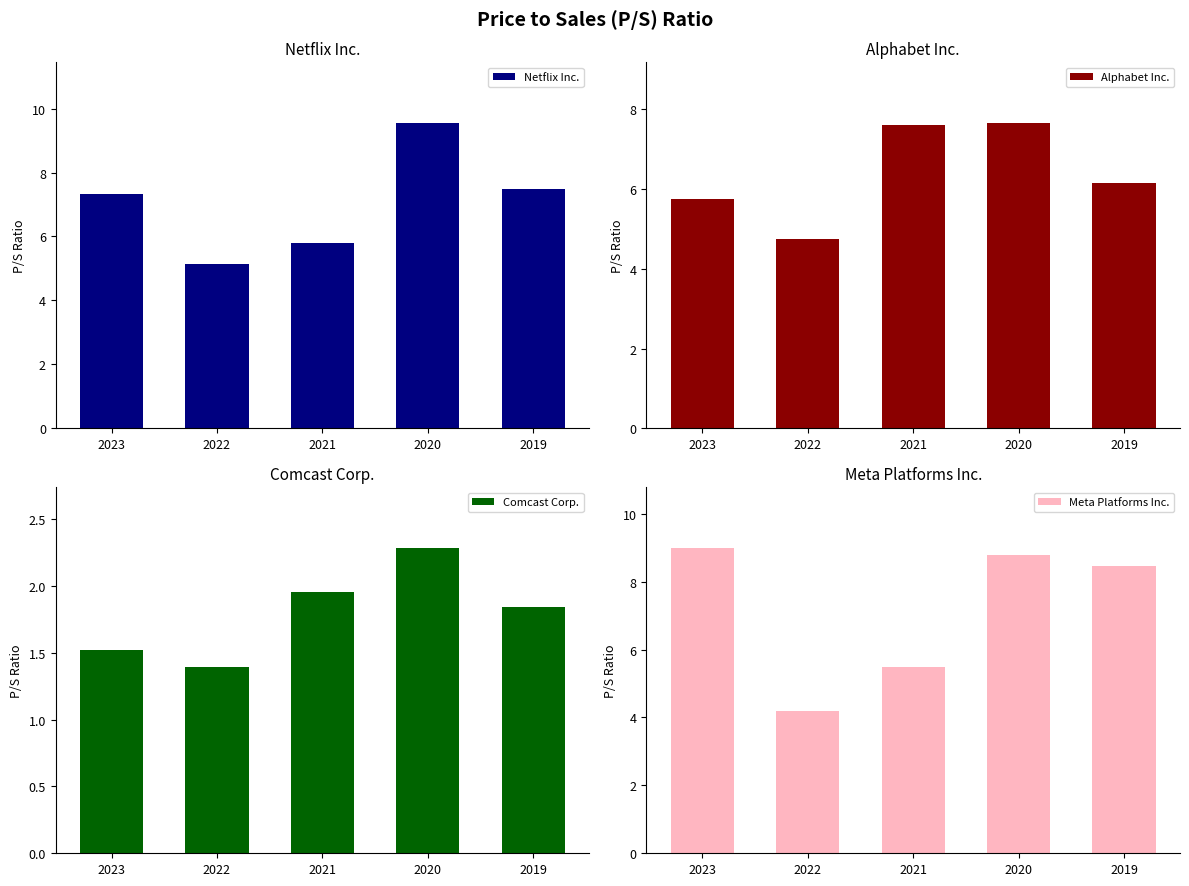

Reading left to right, extract all data points from this chart.

Netflix Inc.: 2023=7.3	2022=5.1	2021=5.8	2020=9.5	2019=7.5
Alphabet Inc.: 2023=5.7	2022=4.8	2021=7.6	2020=7.7	2019=6.1
Comcast Corp.: 2023=1.5	2022=1.4	2021=1.9	2020=2.3	2019=1.8
Meta Platforms Inc.: 2023=9.0	2022=4.2	2021=5.5	2020=8.8	2019=8.4